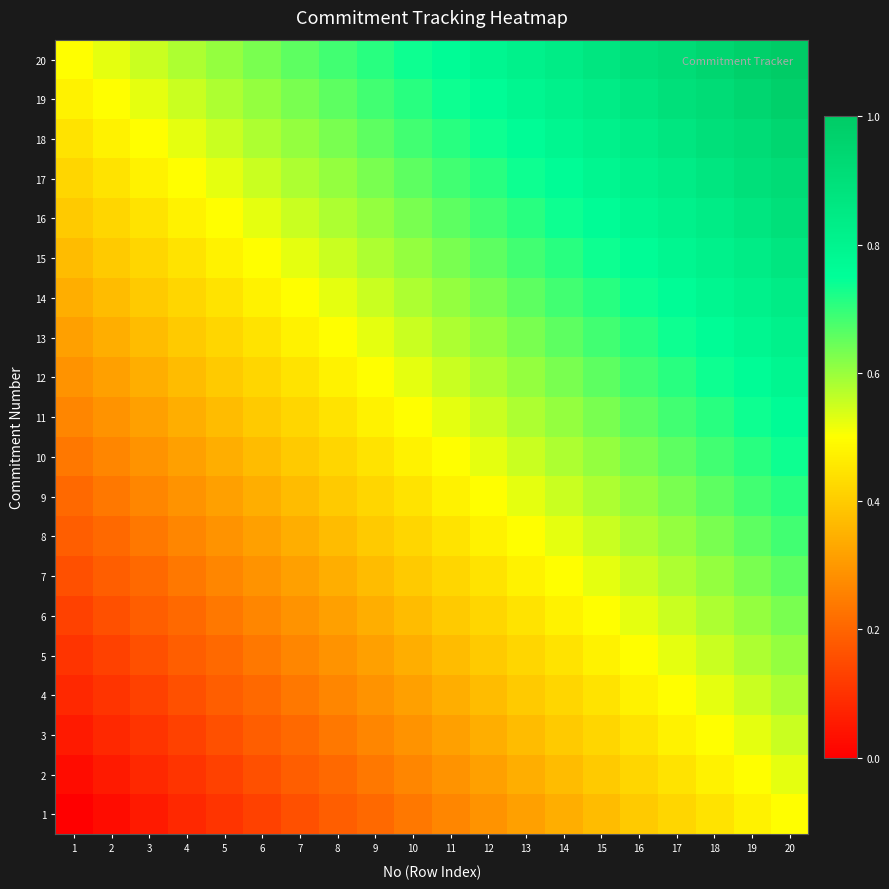

What is the total value across all series at 4?

6.6